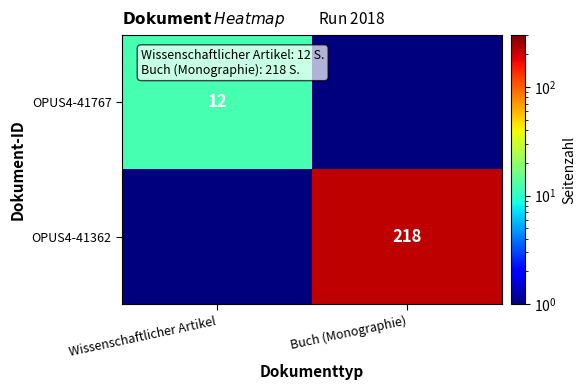

Is it true that OPUS4-41767 equals 3.4 at Wissenschaftlicher Artikel?

False